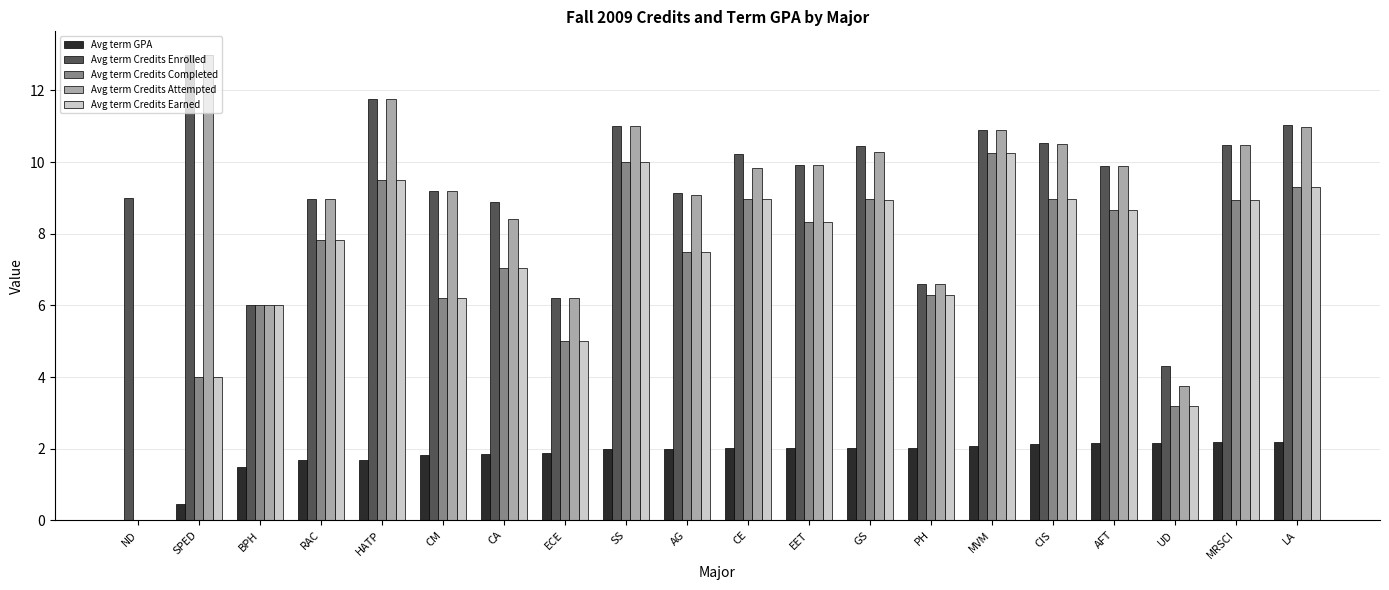

What is the total value across all series at ECE?

24.3